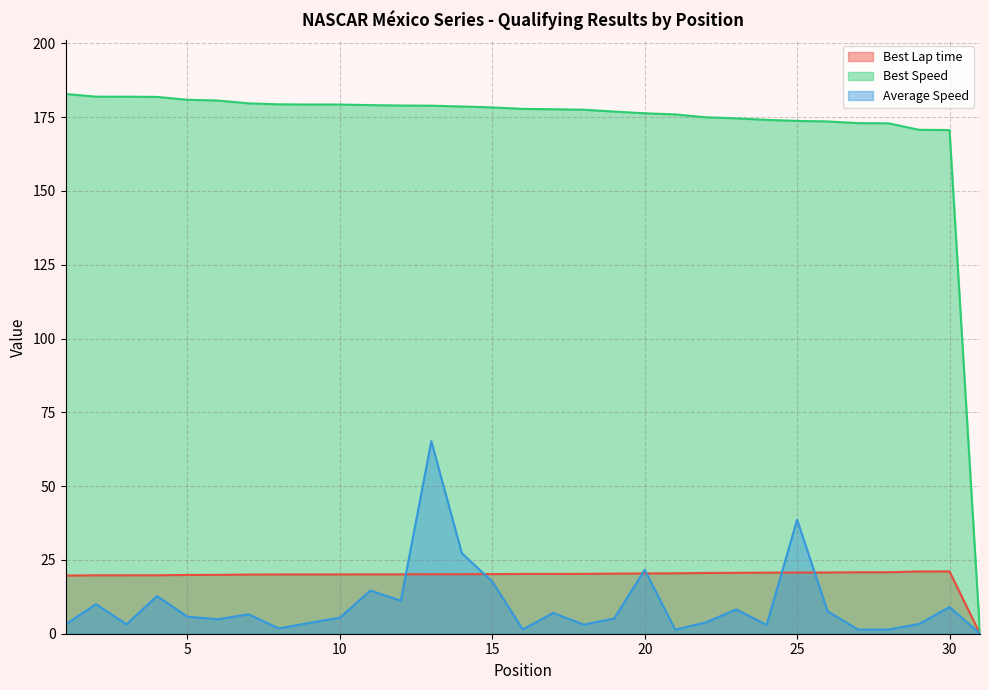

List the series in order of their peak value, lowest first.

Best Lap time, Average Speed, Best Speed